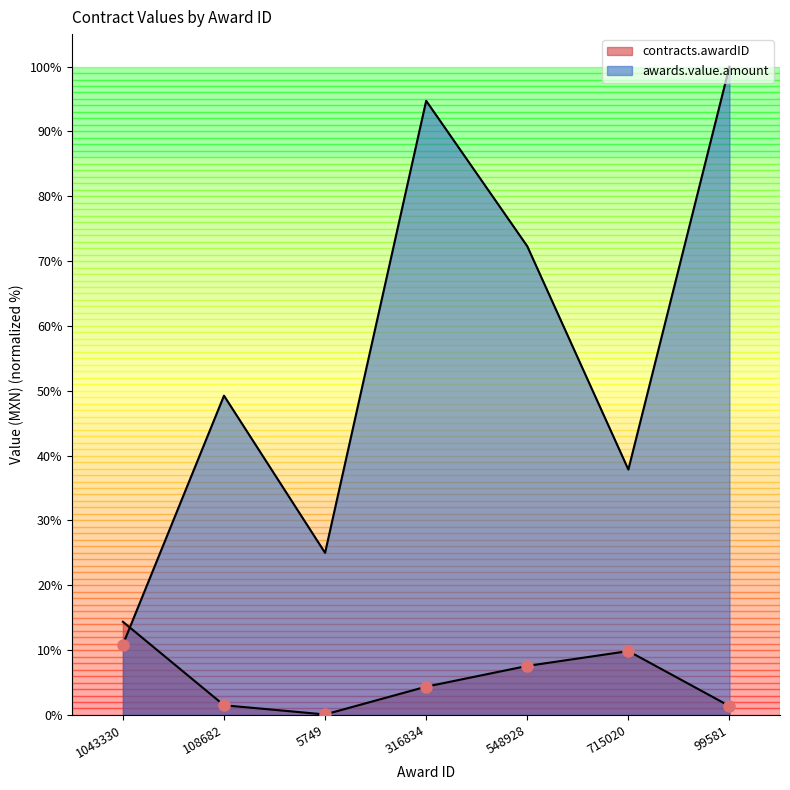

After their last crossing, which series has the higher values: contracts.awardID or awards.value.amount?

awards.value.amount